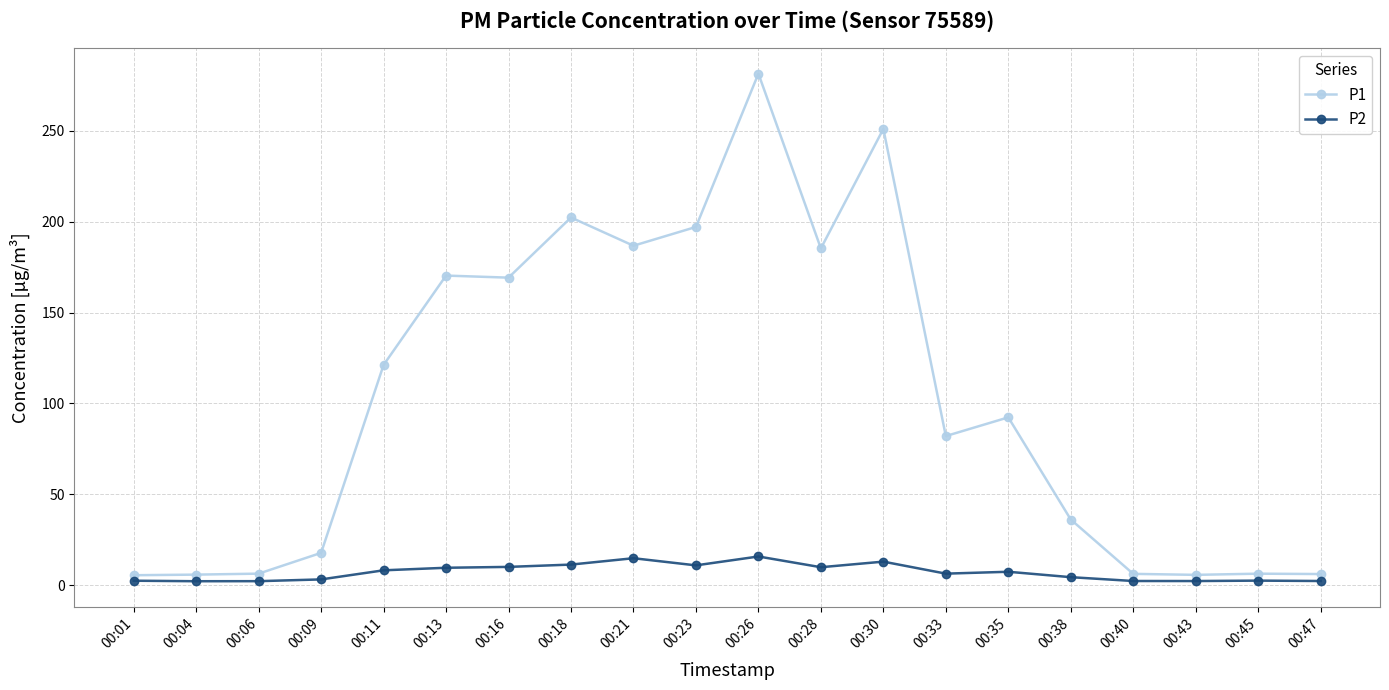

At which label does P1 reach its peak?

00:26